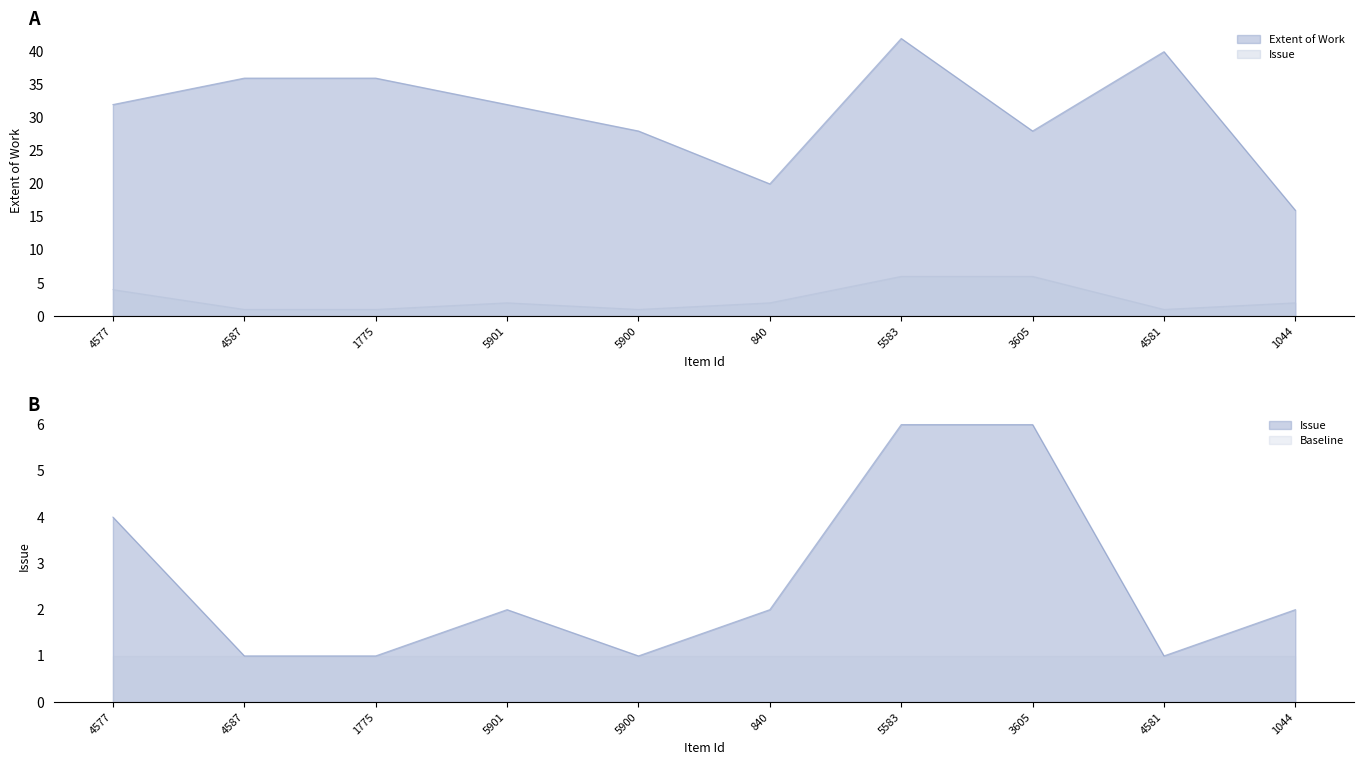

What is the value of the Extent of Work point at the 1st from the left?

32